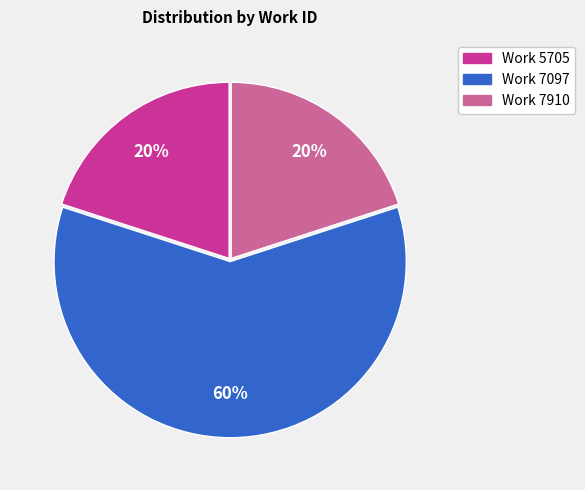

How many segments does this pie chart have?

3